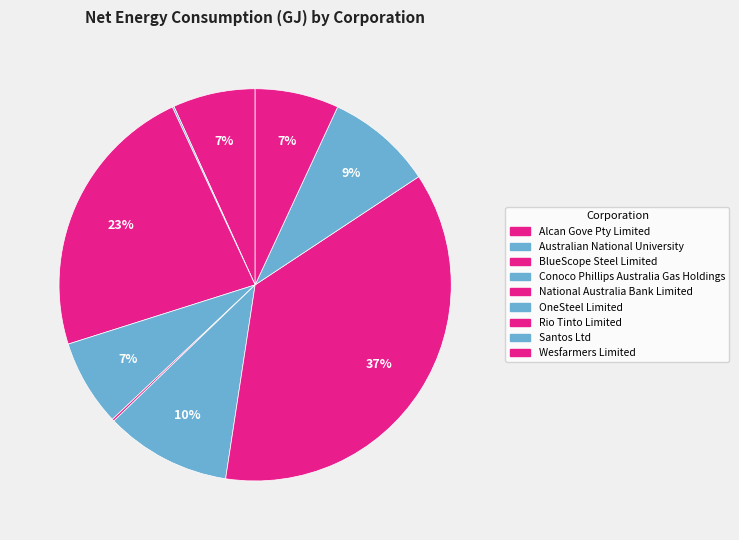

Which slice is the smallest?

Australian National University